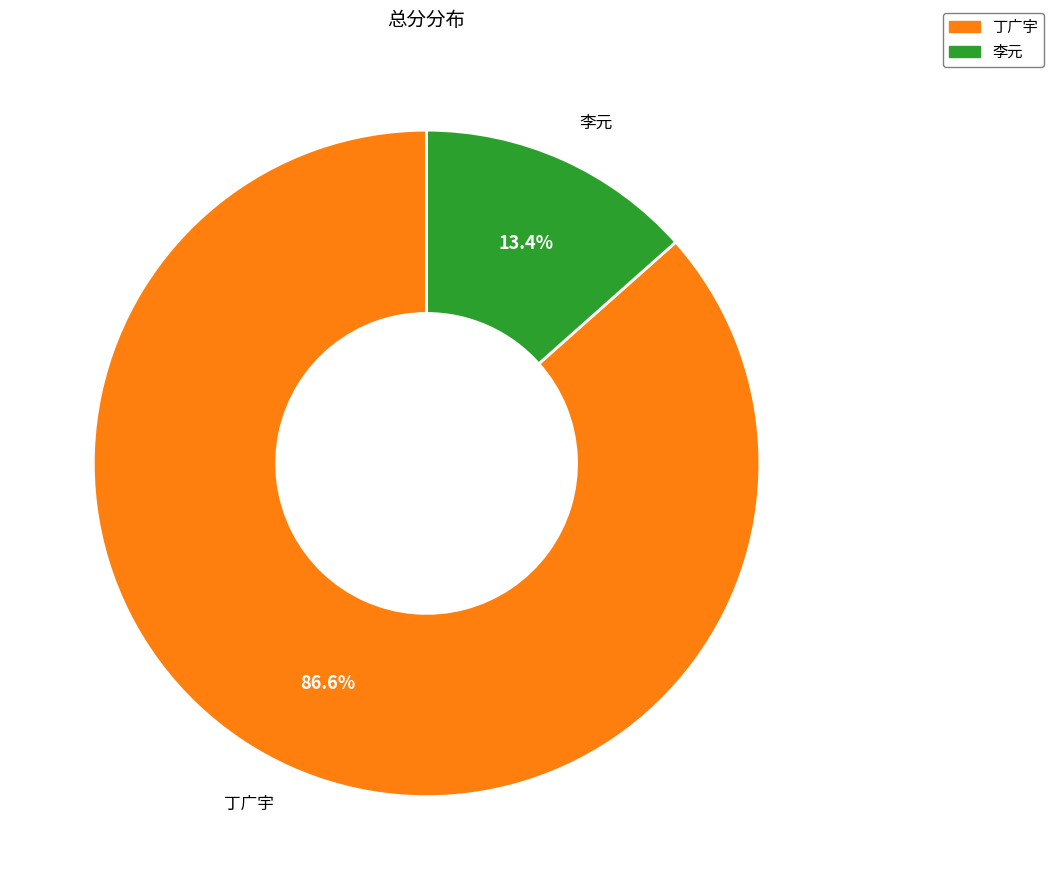

Which slice is the largest?

丁广宇